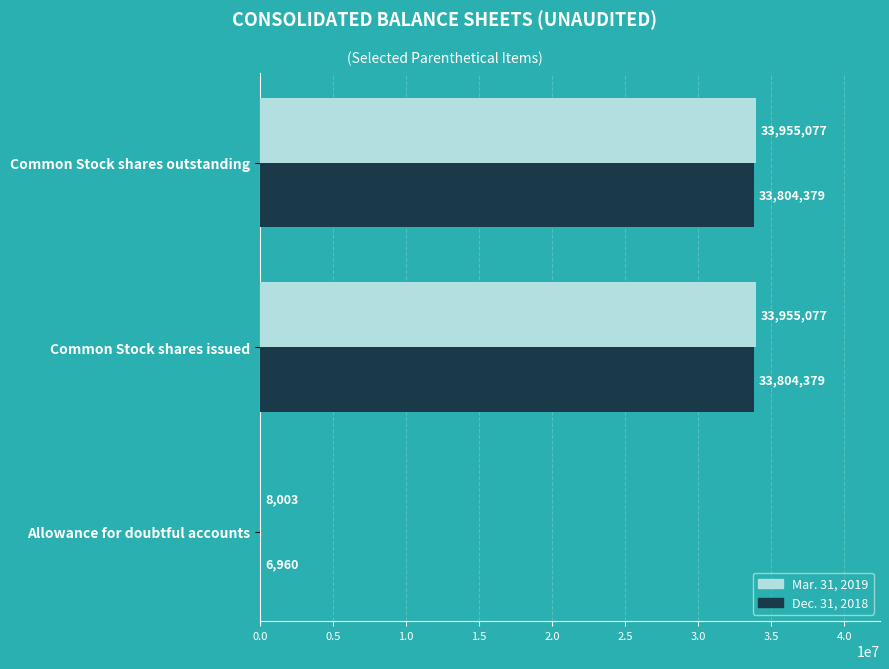

What is the total value across all series at Common Stock shares issued?

67759456